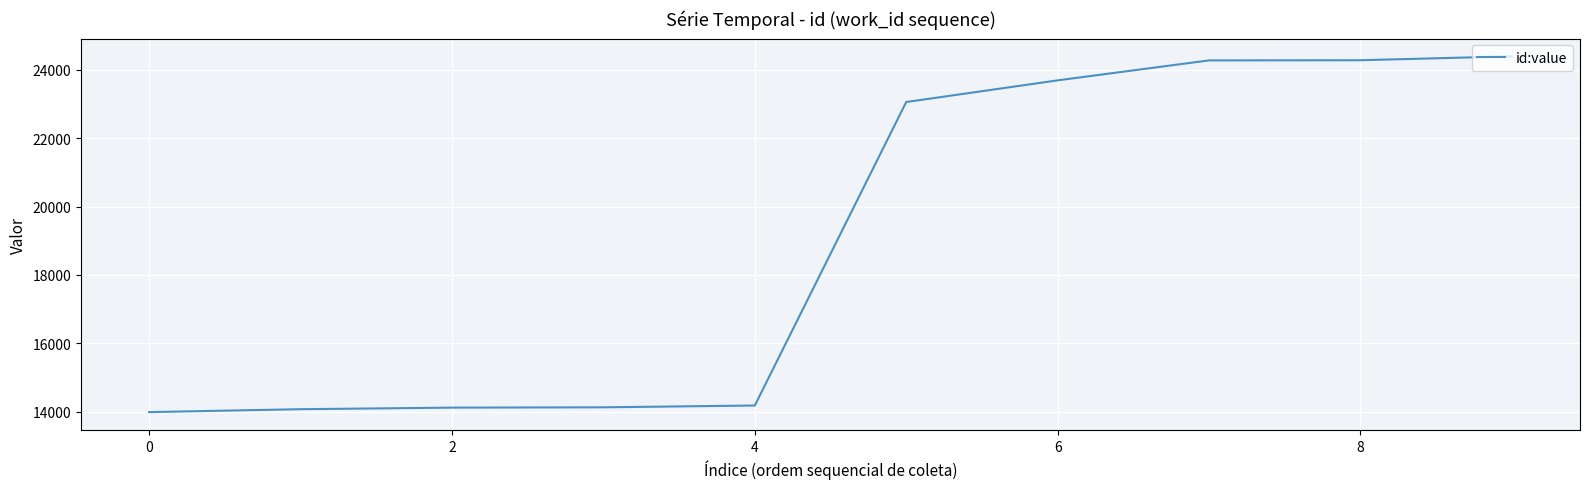

What is the difference between the maximum and minimum values?

10409